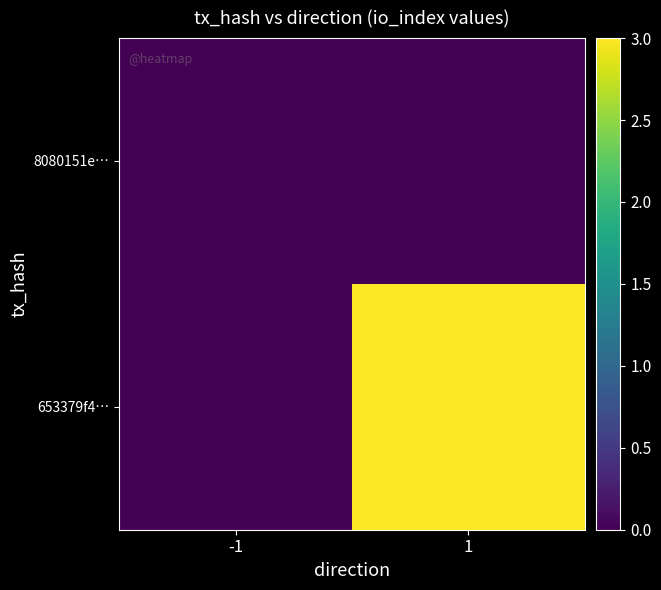

At which category is the sum across all series the highest?

1